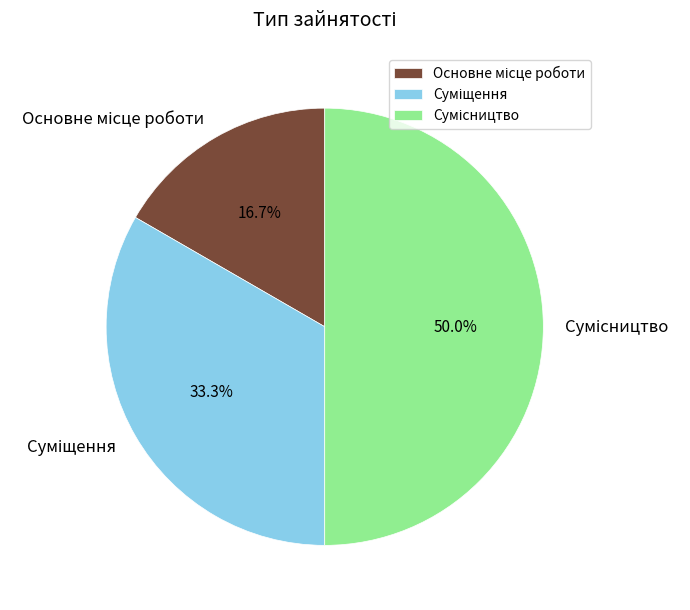

What percentage is the Основне місце роботи slice, to the nearest percent?

17%